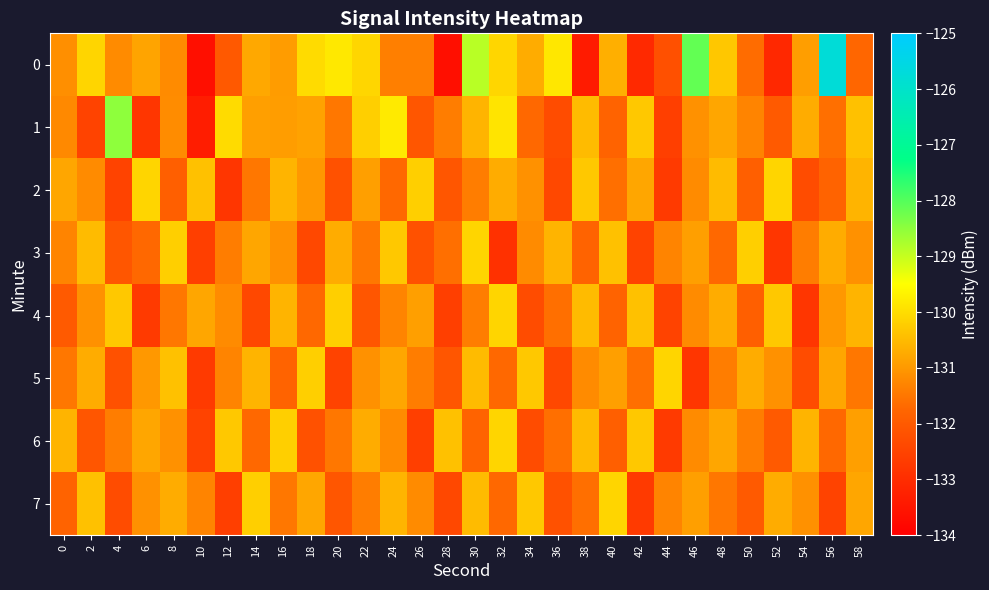

How many categories are shown in the chart?

30